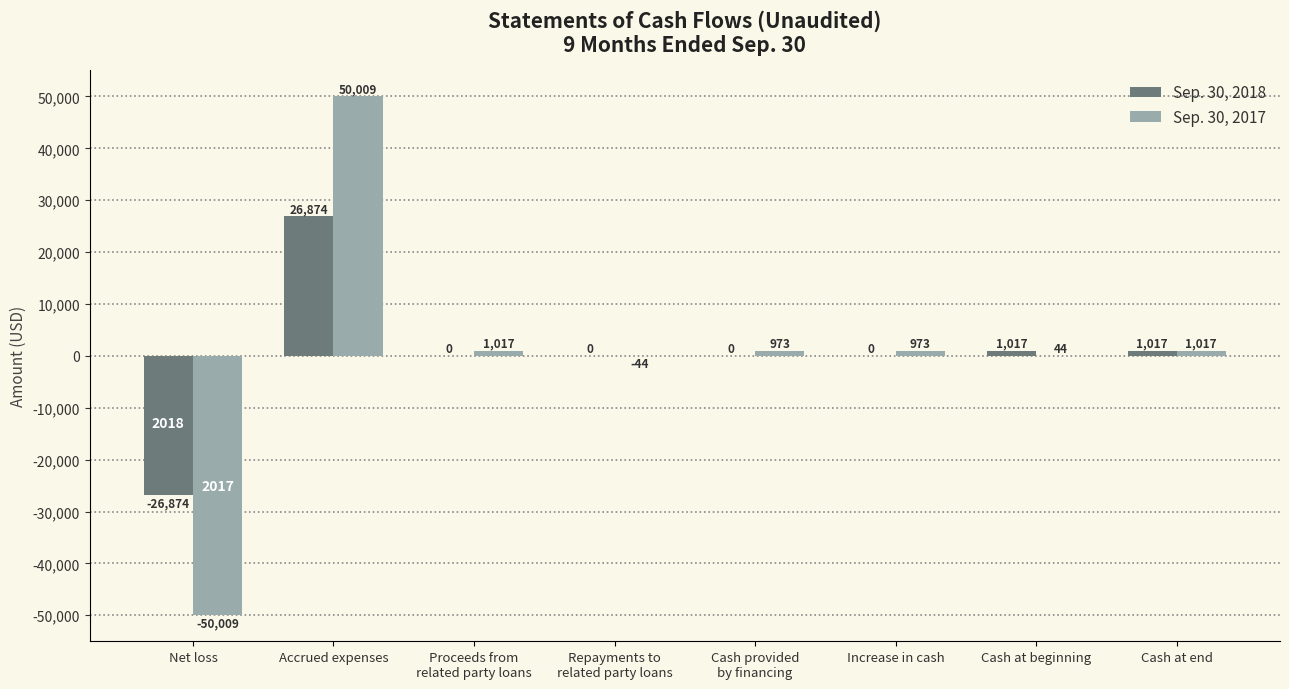

True or false: Sep. 30, 2017 has a value of 973 at Increase in cash.

True